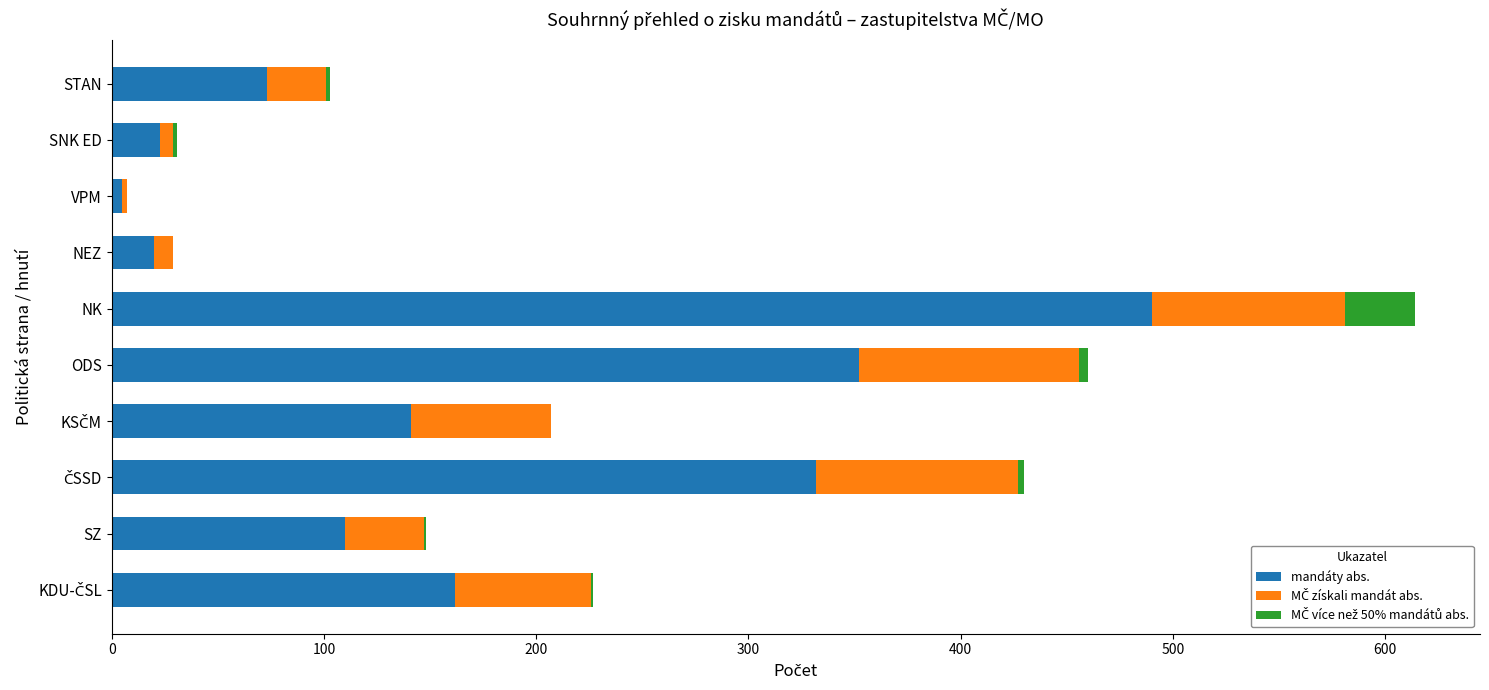

True or false: mandáty abs. has a value of 100 at STAN.

False